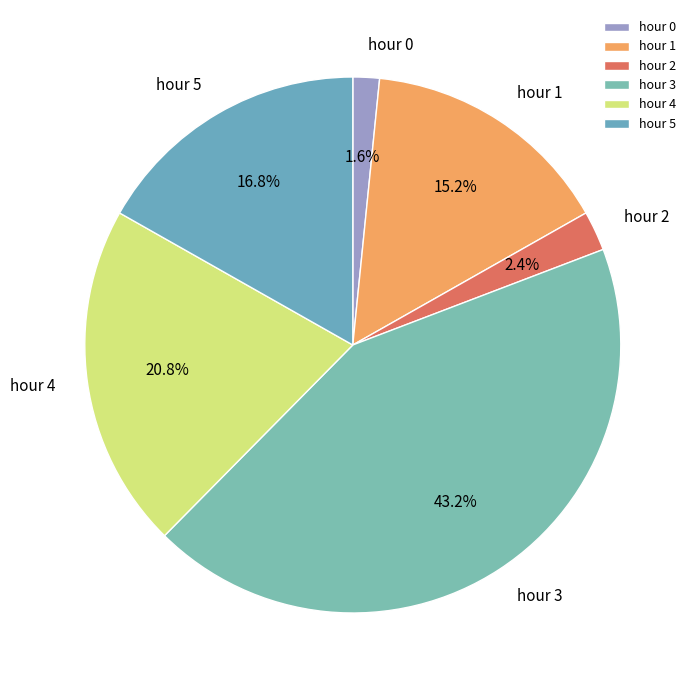

Is there any slice that represents more than half of the pie?

No